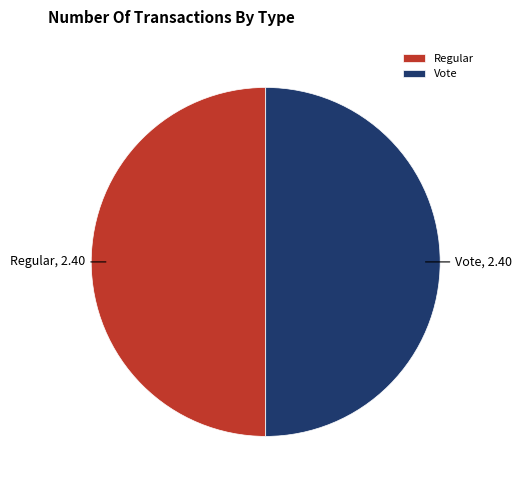

Do Regular and Vote together represent more than half of the pie?

Yes